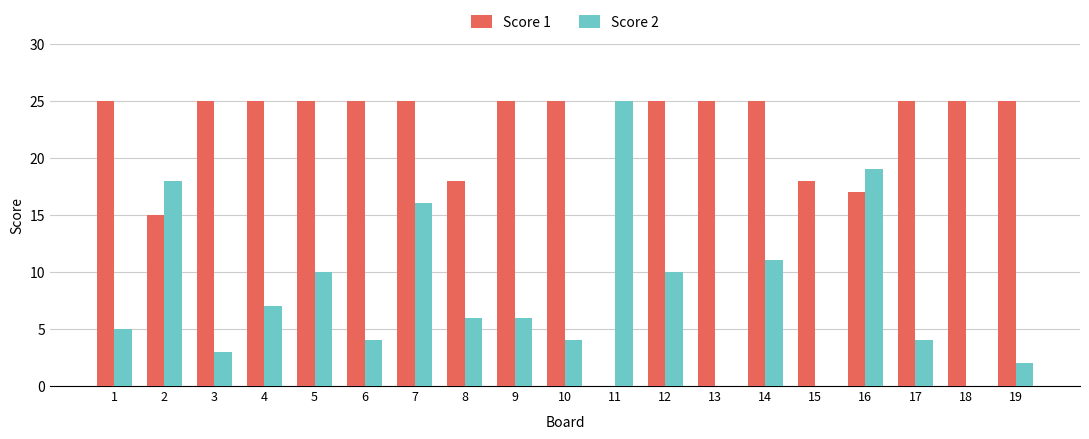

At which category is the sum across all series the highest?

7